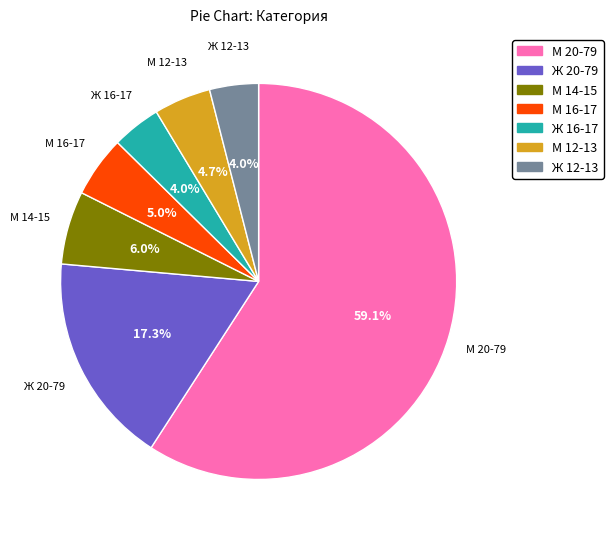

What percentage is the Ж 12-13 slice, to the nearest percent?

4%